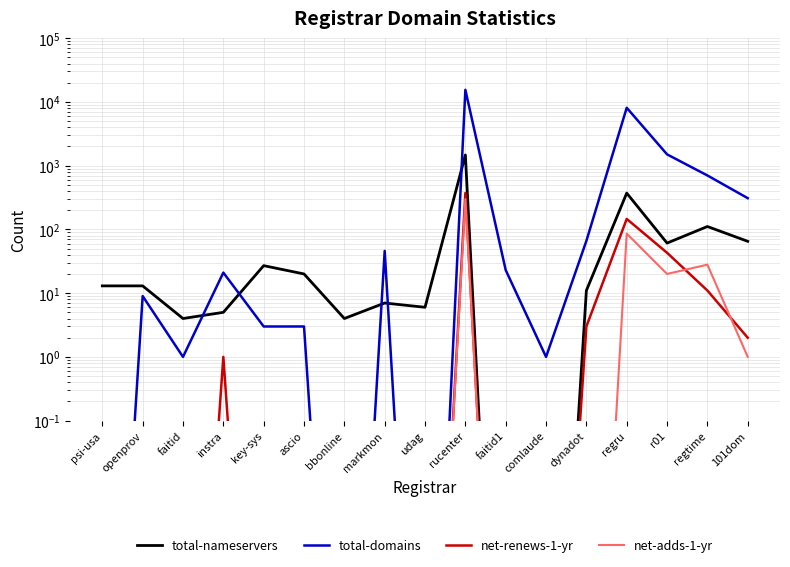

Which category has the lowest value in the net-renews-1-yr series?

psi-usa